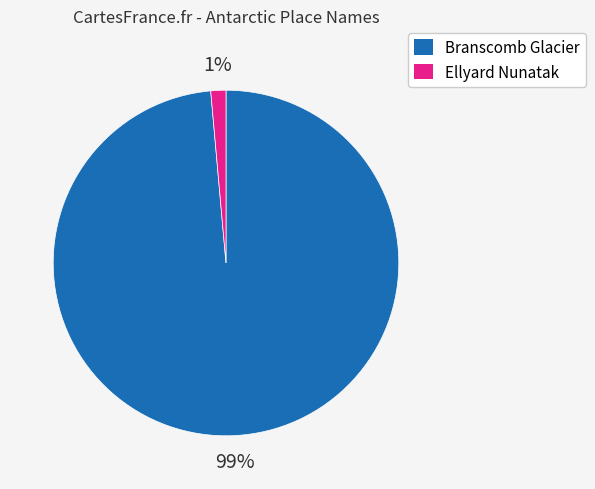

What is the majority slice?

Branscomb Glacier